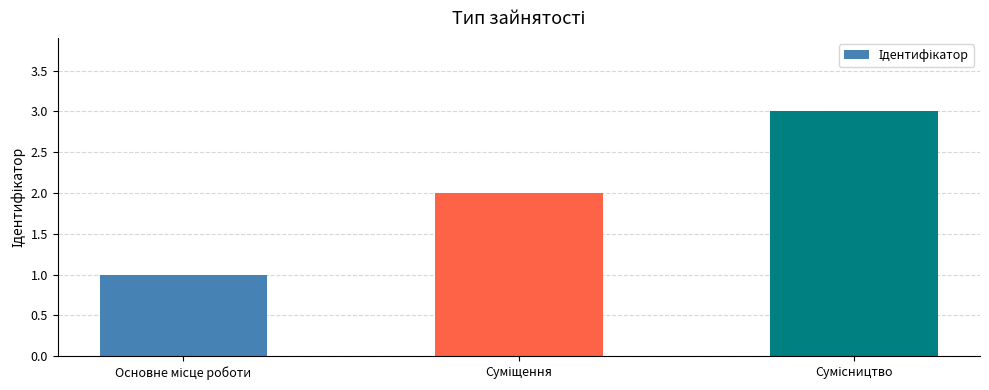

What is the maximum value shown in the chart?

3